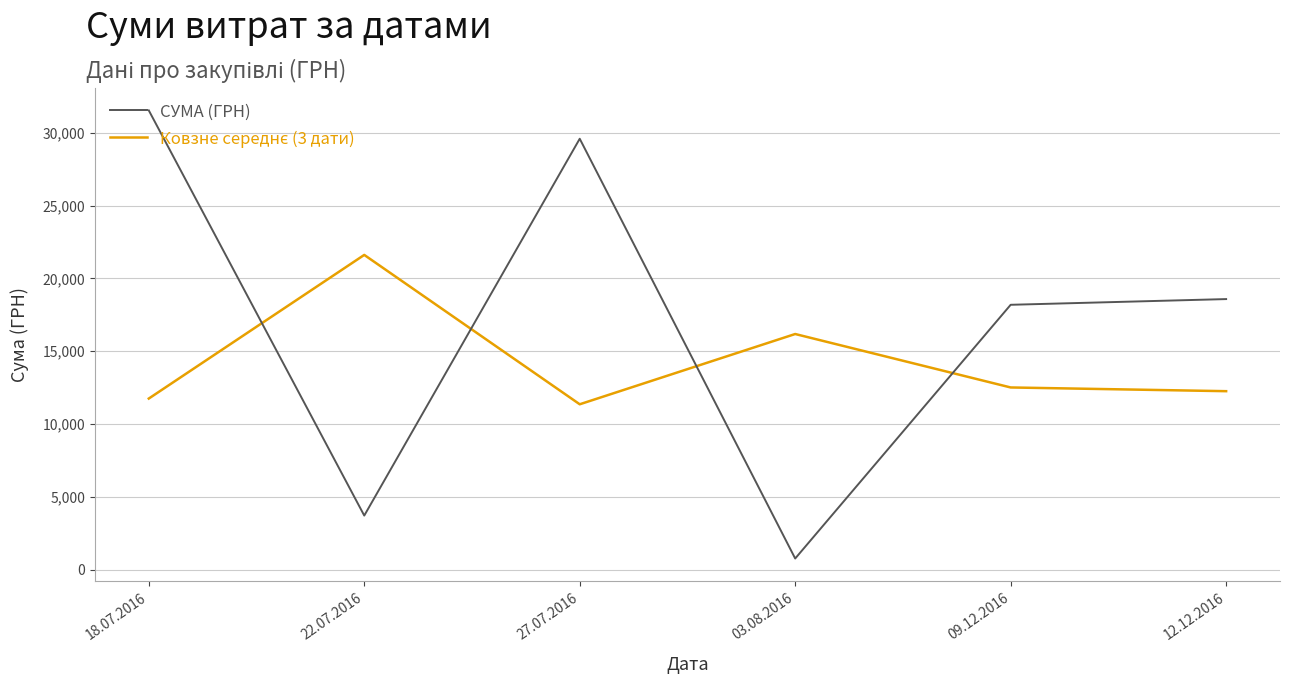

What is the approximate value of СУМА (ГРН) at 18.07.2016?

31539.0